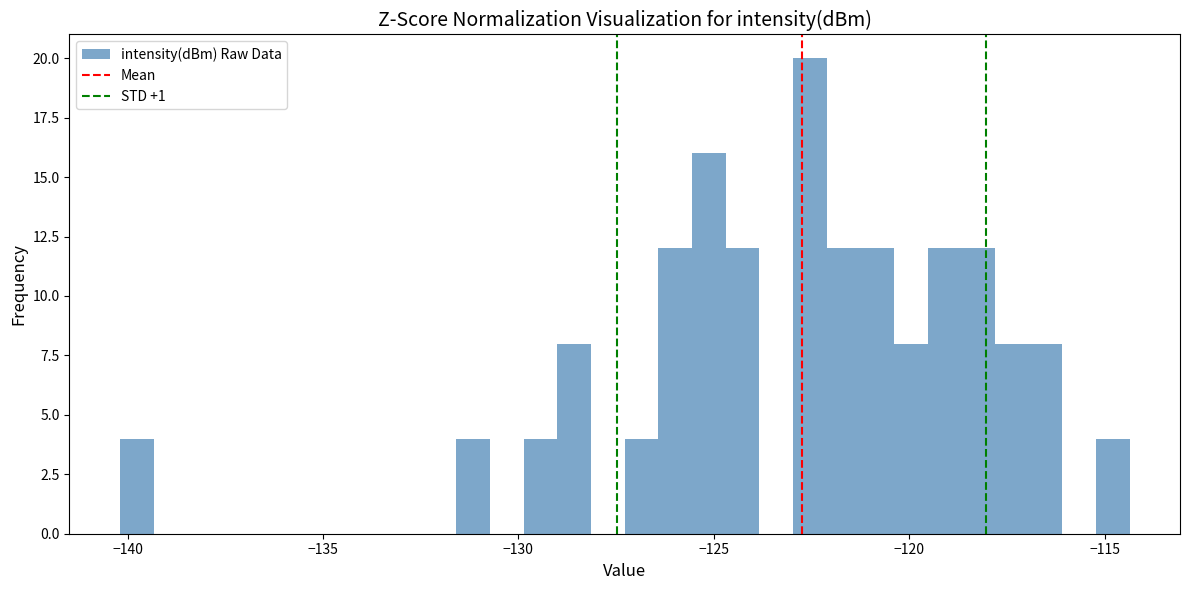

Around what value on the x-axis is the tallest bar? Give the approximate position of its centre, as read against the axis.

-122.5